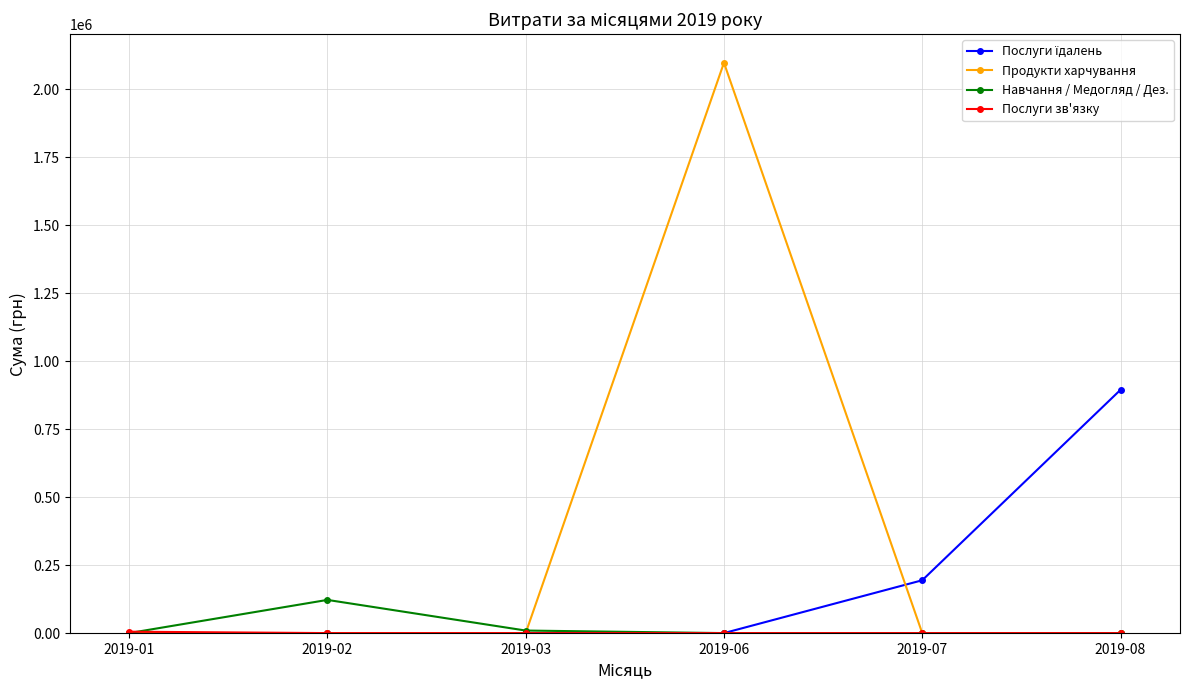

At how many categories does at least one series exceed 180916?

3